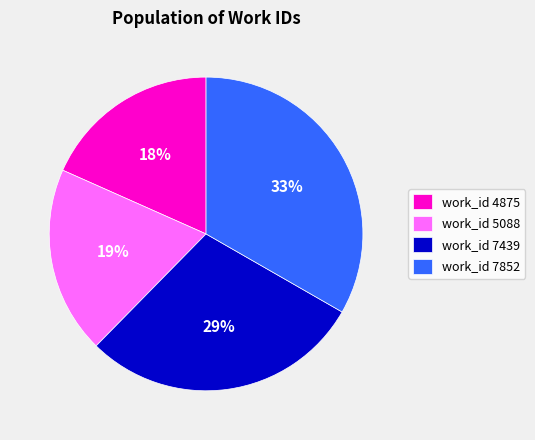

Is there any slice that represents more than half of the pie?

No